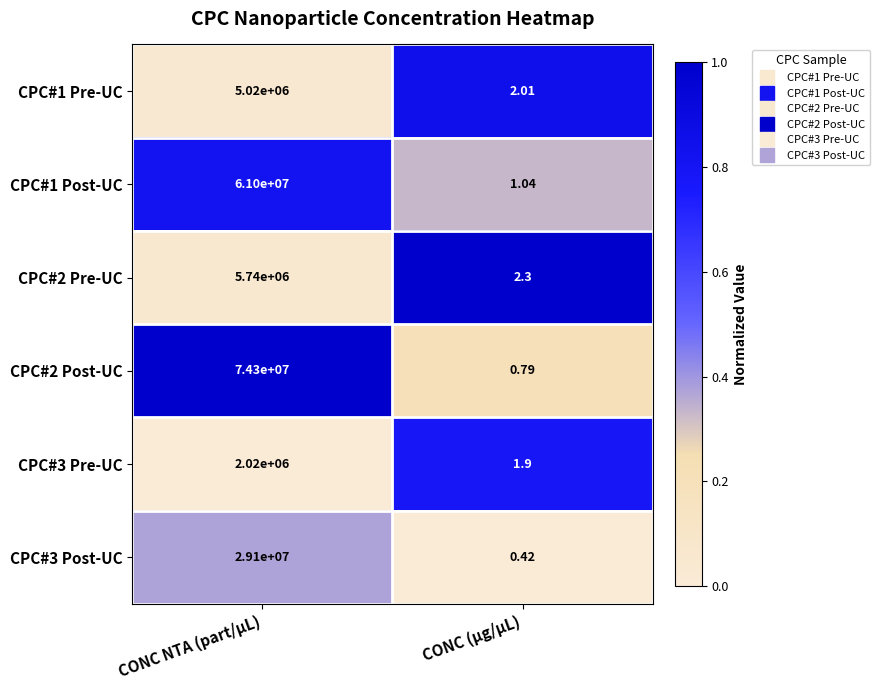

Which category has the highest value across all series?

CONC NTA (part/µL)